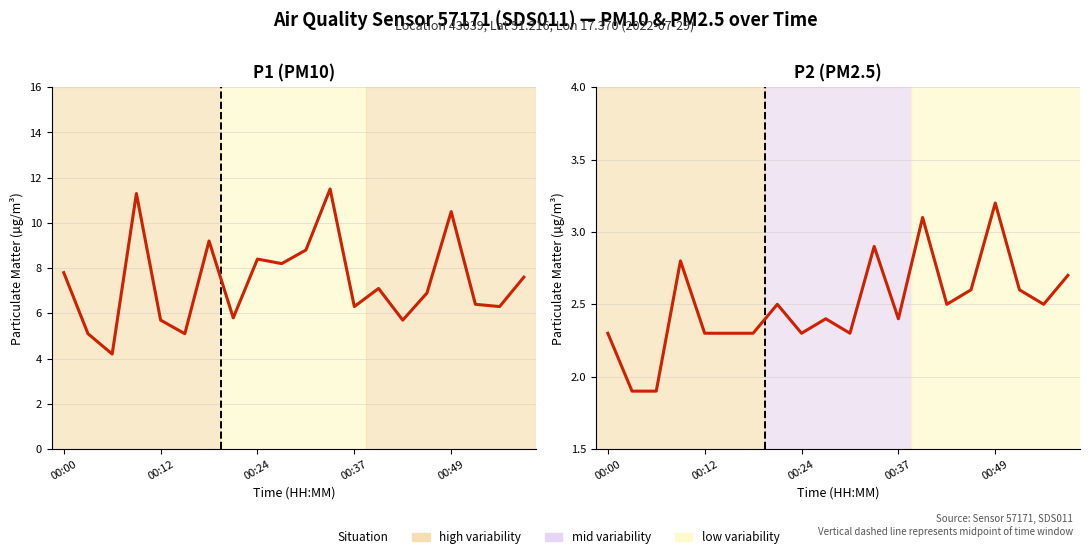

True or false: P1 (PM10) has a value of 5.0 at 9.

False